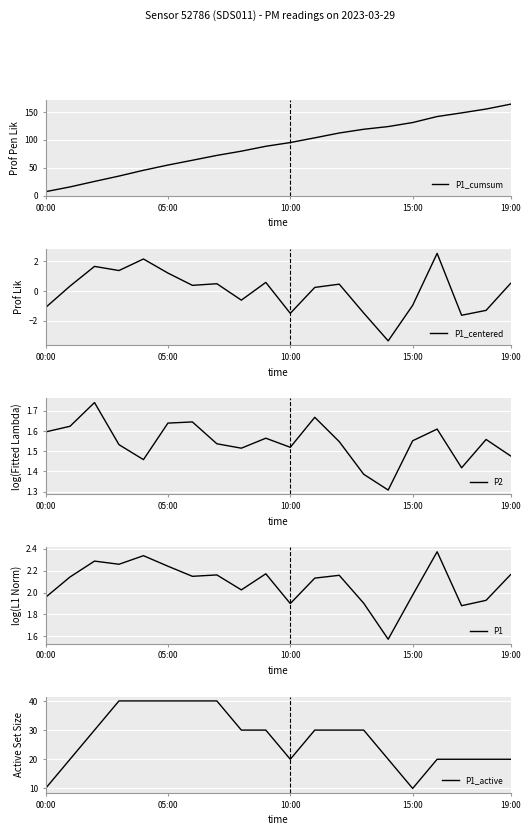

The P1_centered series shows 0.9 at 19:00. True or false?

False